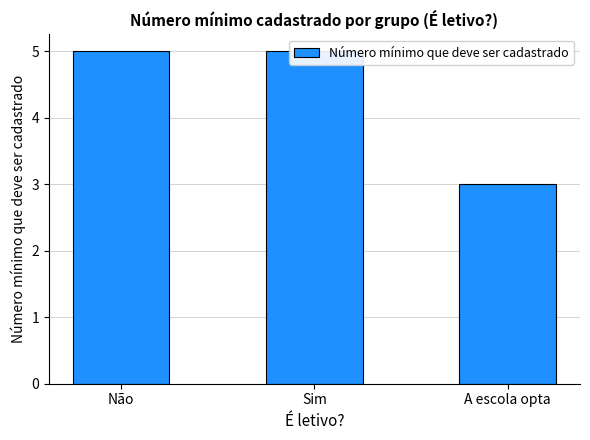

List the labels in order of value, largest first.

Não, Sim, A escola opta